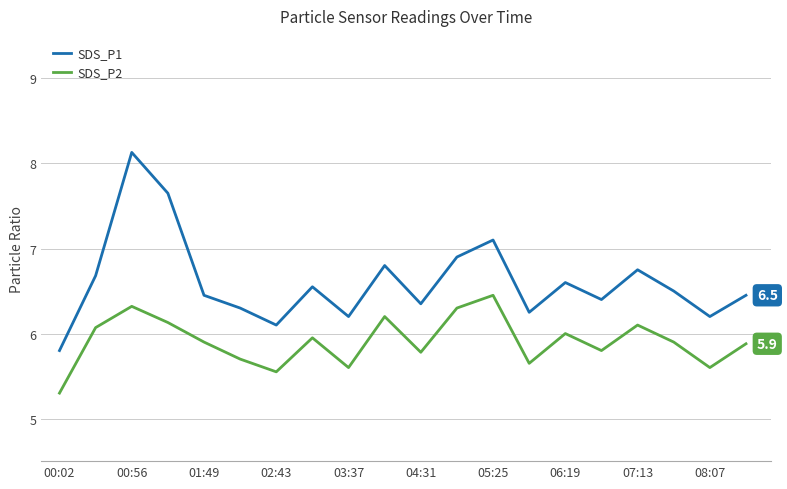

What is the minimum value shown in the chart?

5.3